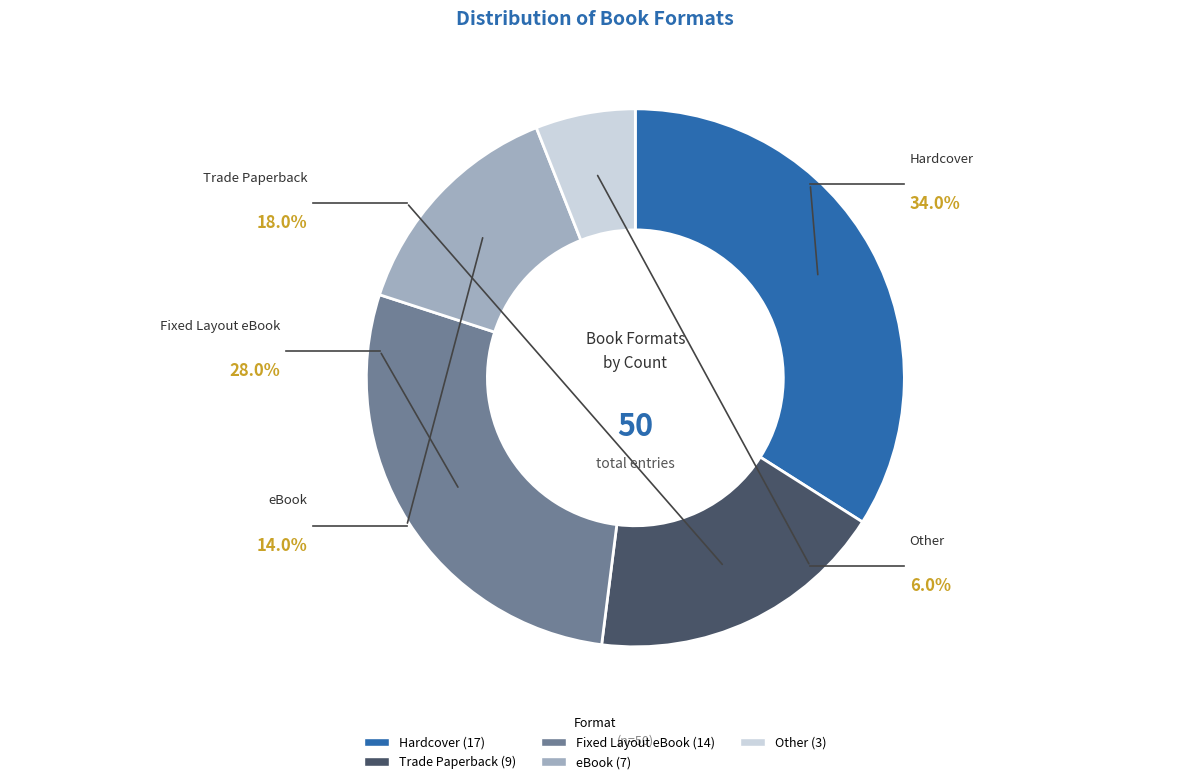

Does any single category account for the majority?

No